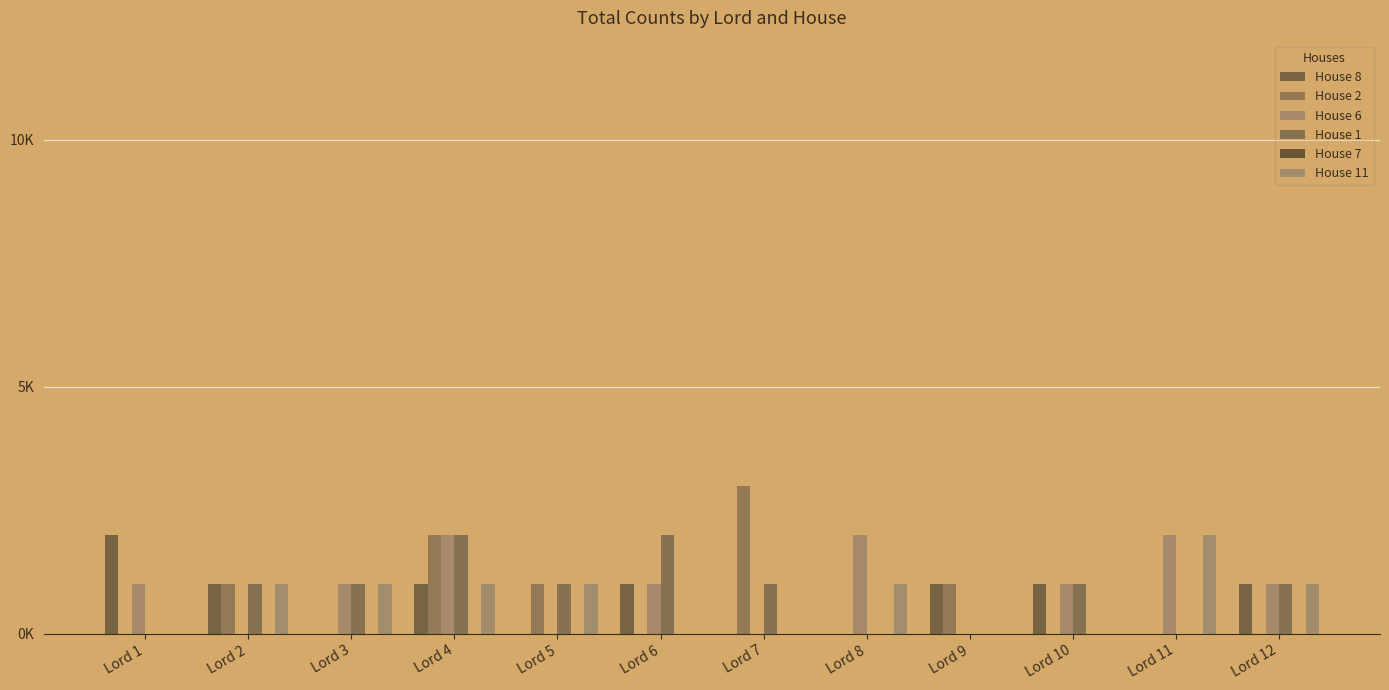

Are the bars horizontal?

No